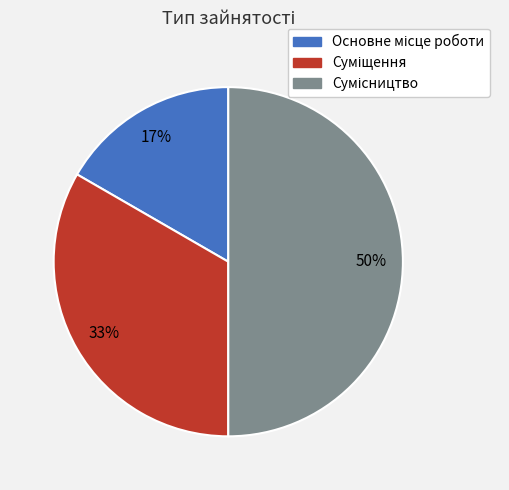

To the nearest percent, what is the average slice percentage?

33%